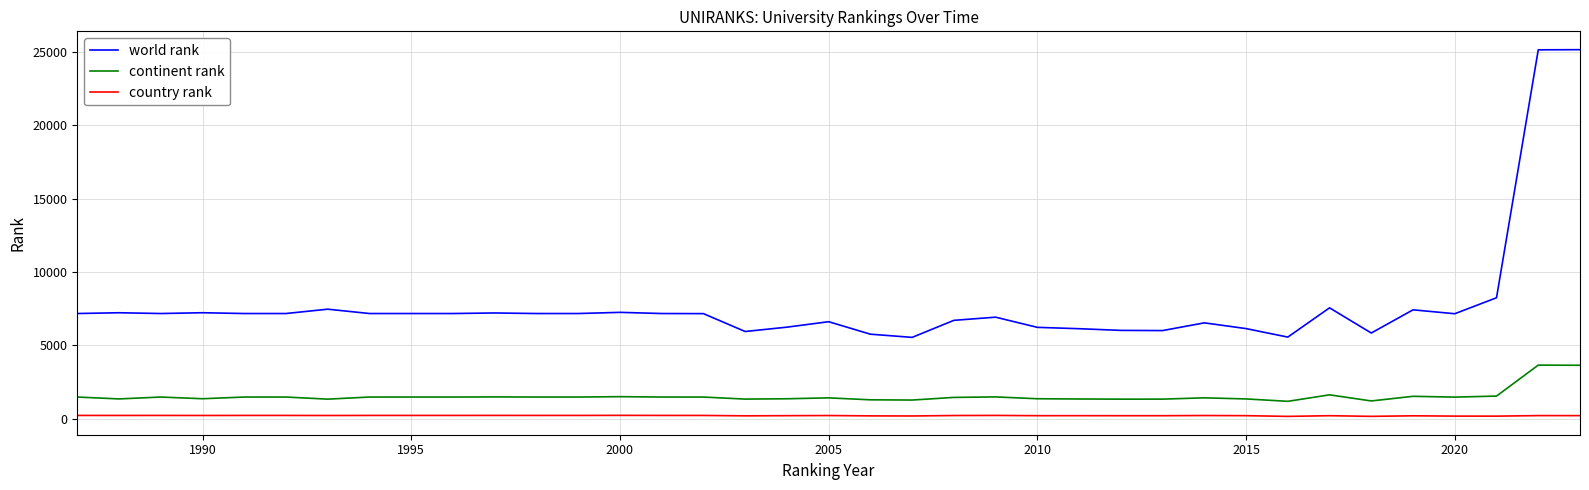

What is the difference between the maximum and minimum values in the world rank series?

19619